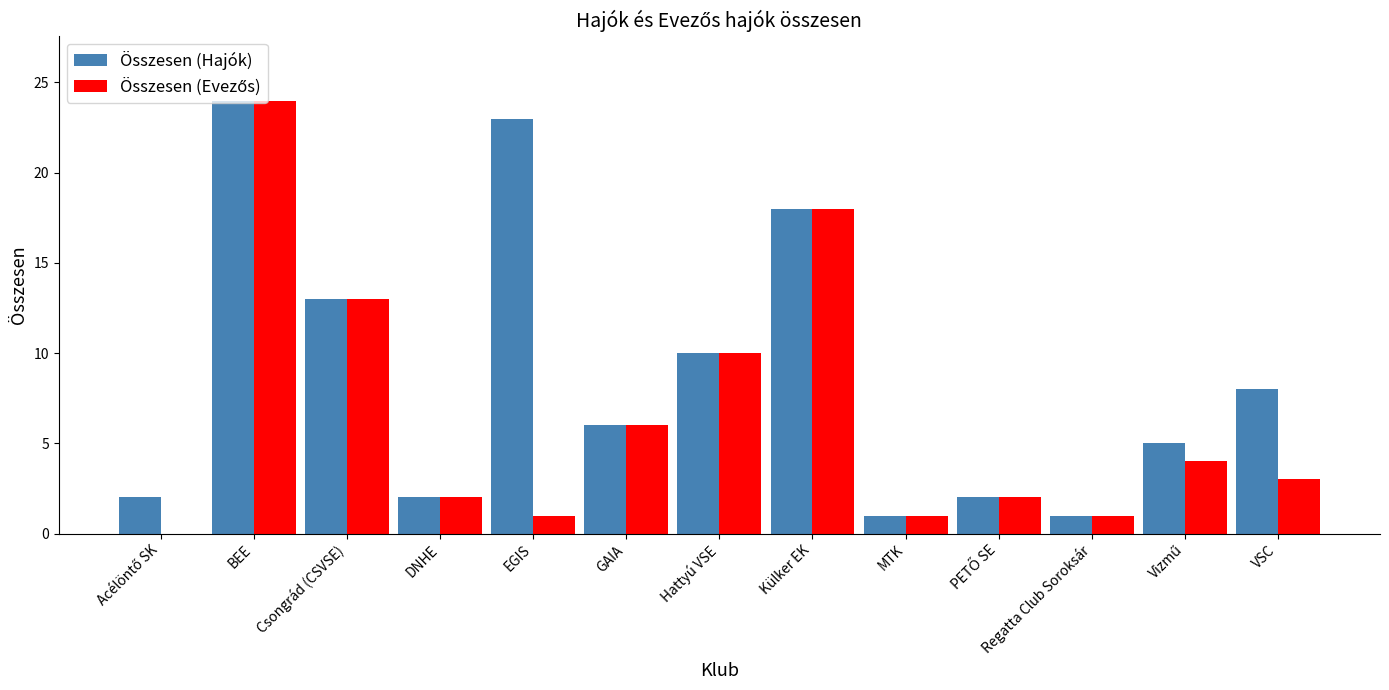

At which category is the sum across all series the highest?

BEE